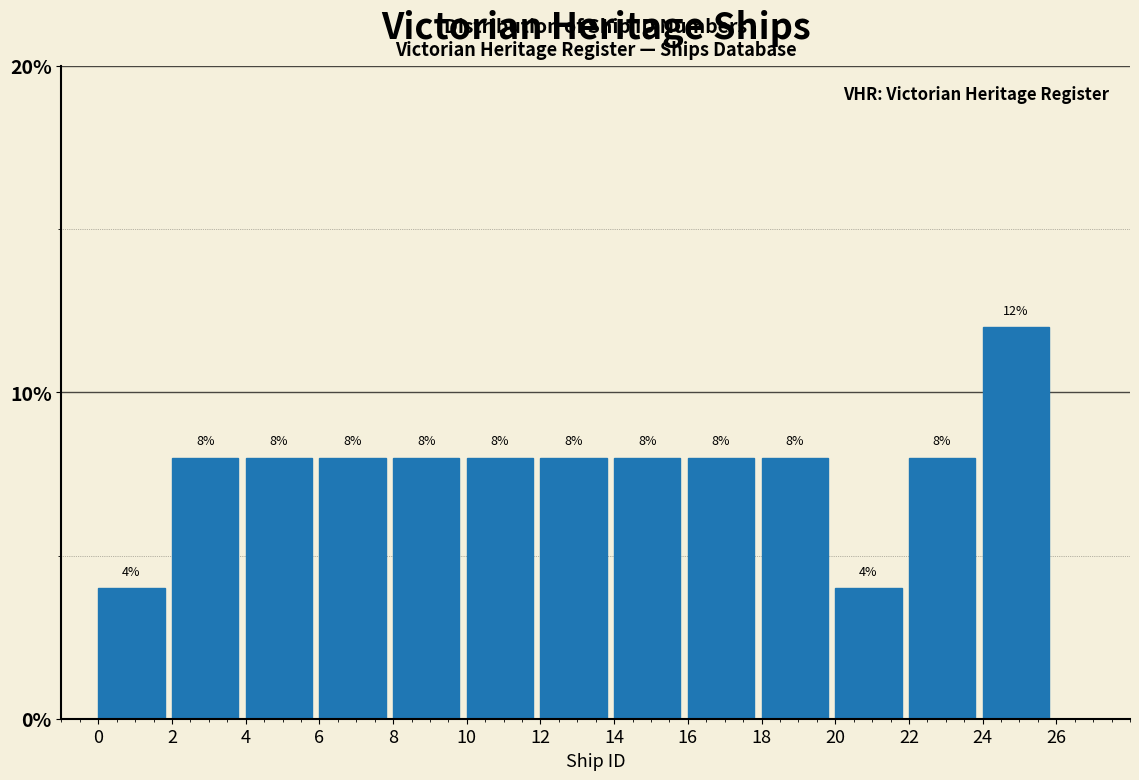

Reading left to right, list every bar in this chart as the range it spans on the x-axis followed by its height.

0 to 2: 4
2 to 4: 8
4 to 6: 8
6 to 8: 8
8 to 10: 8
10 to 12: 8
12 to 14: 8
14 to 16: 8
16 to 18: 8
18 to 20: 8
20 to 22: 4
22 to 24: 8
24 to 26: 12